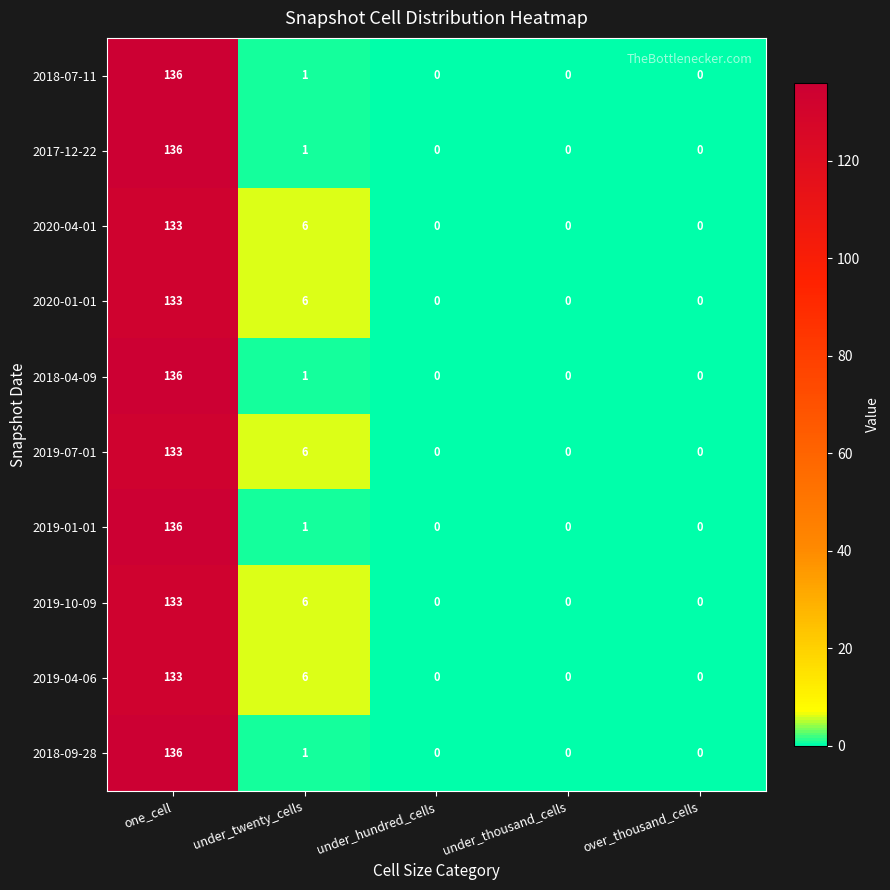

What is the maximum value shown in the chart?

136